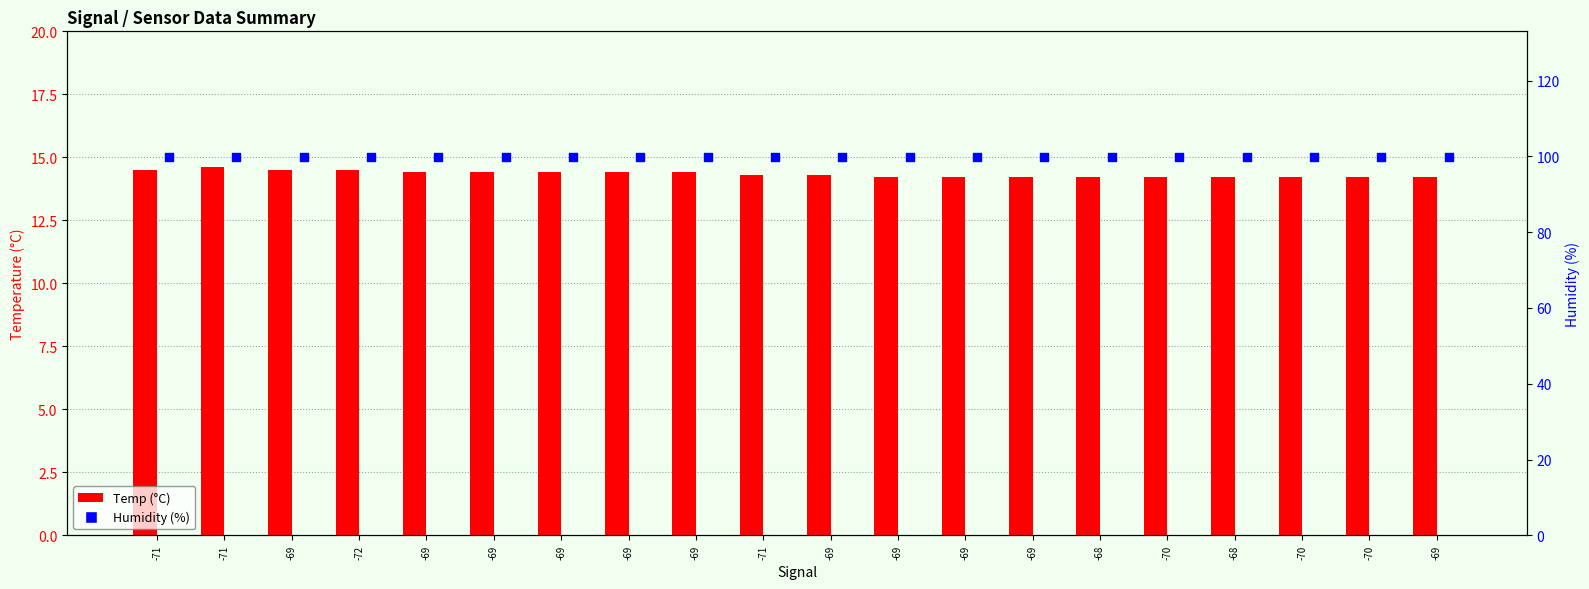

Which series reaches the minimum Y coordinate?

Temp (°C)